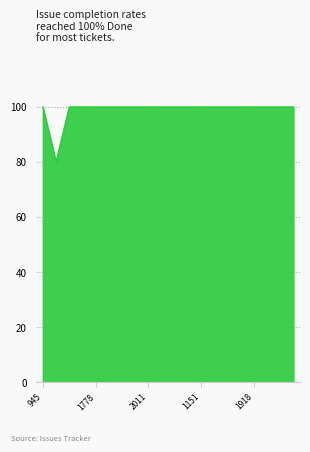

What is the smallest value displayed?

80